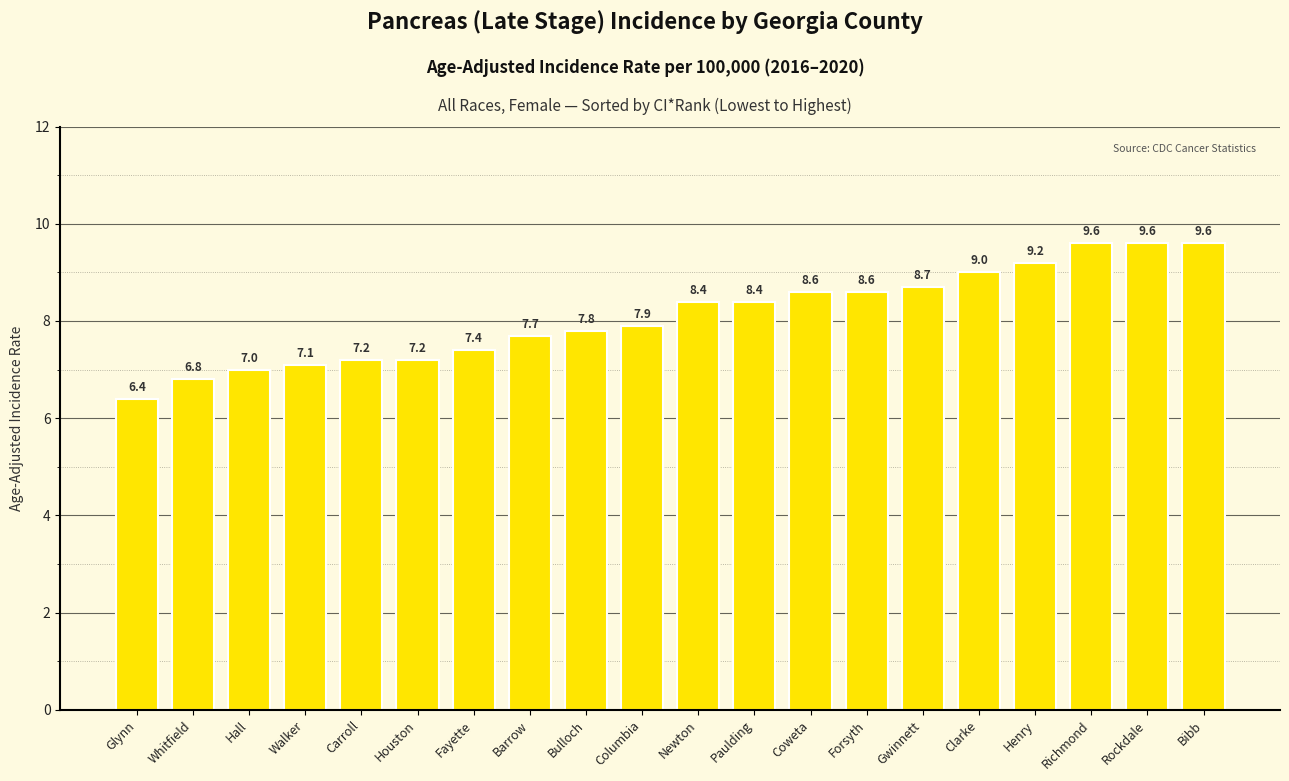

Reading left to right, extract all data points from this chart.

Glynn=6.4	Whitfield=6.8	Hall=7.0	Walker=7.1	Carroll=7.2	Houston=7.2	Fayette=7.4	Barrow=7.7	Bulloch=7.8	Columbia=7.9	Newton=8.4	Paulding=8.4	Coweta=8.6	Forsyth=8.6	Gwinnett=8.7	Clarke=9.0	Henry=9.2	Richmond=9.6	Rockdale=9.6	Bibb=9.6